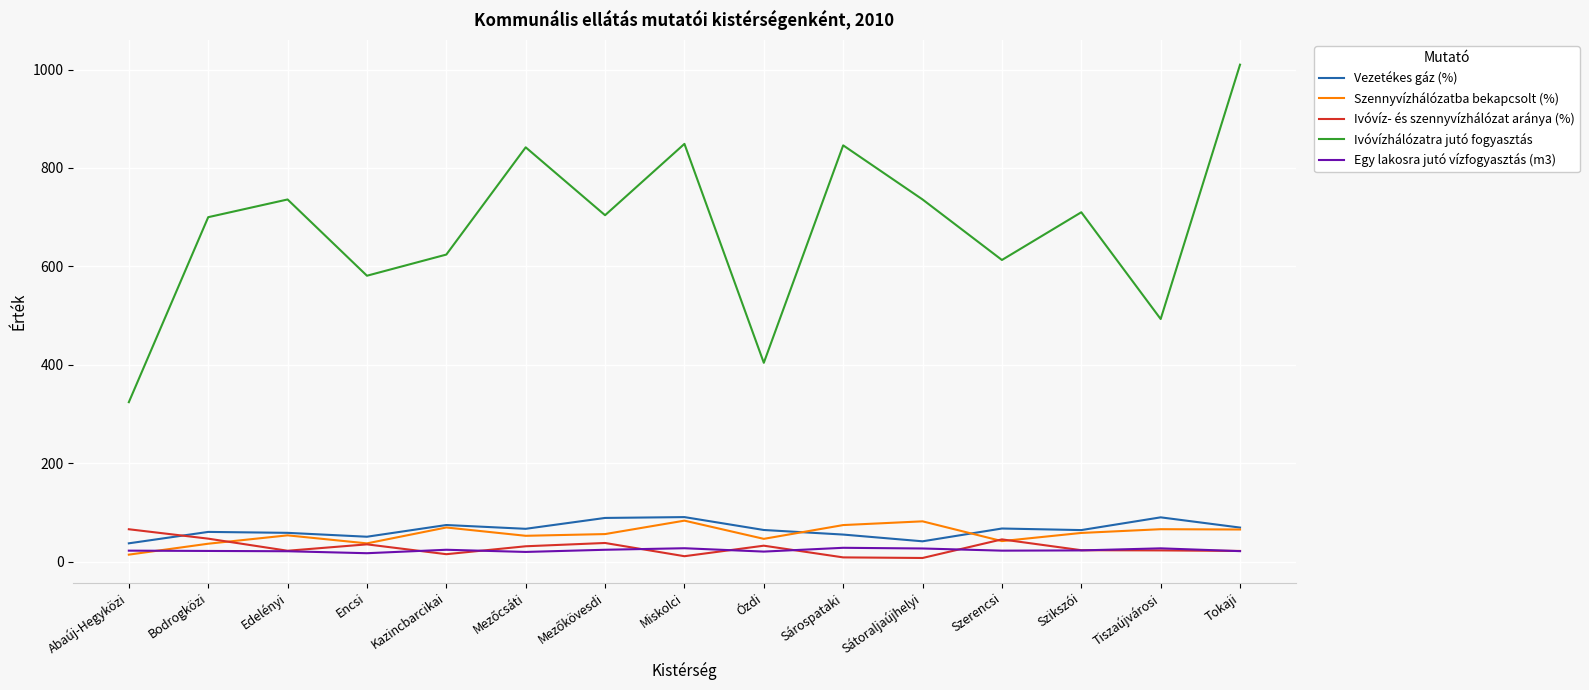

Which series has the largest total across all categories?

Ivóvízhálózatra jutó fogyasztás